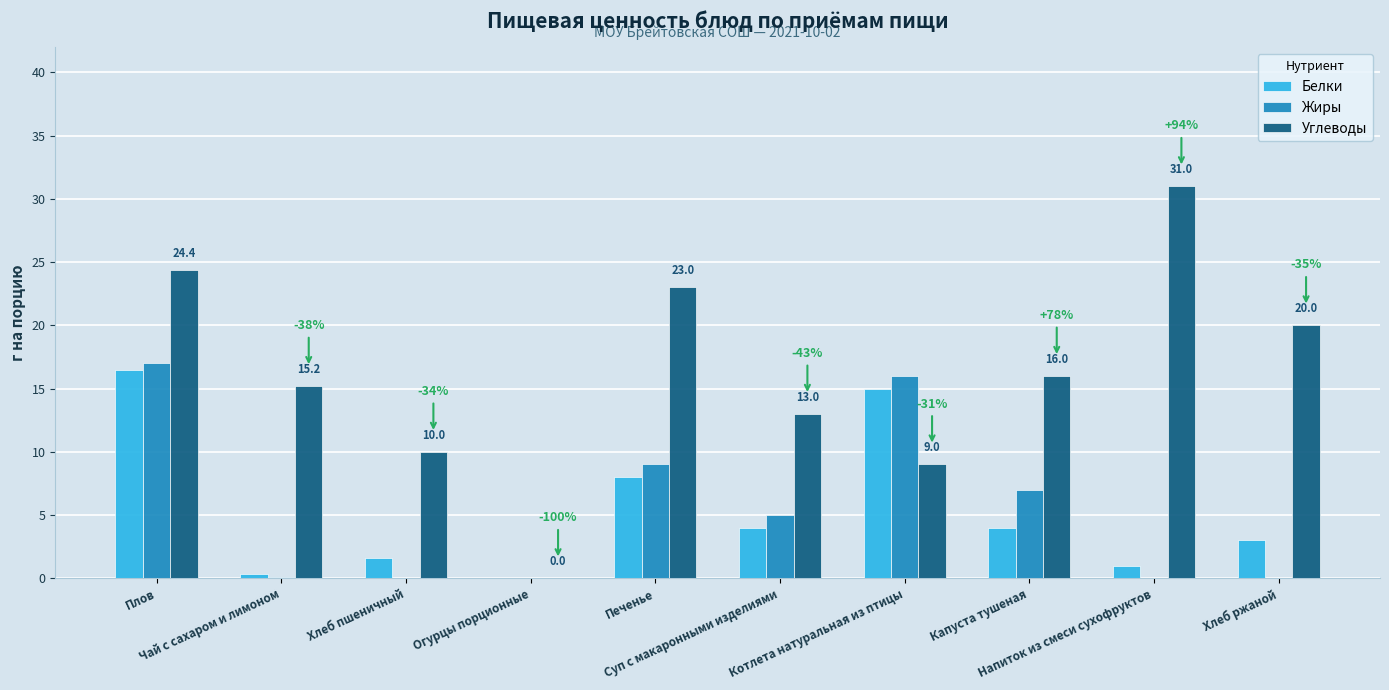

What is the average value of the Белки series?

5.3